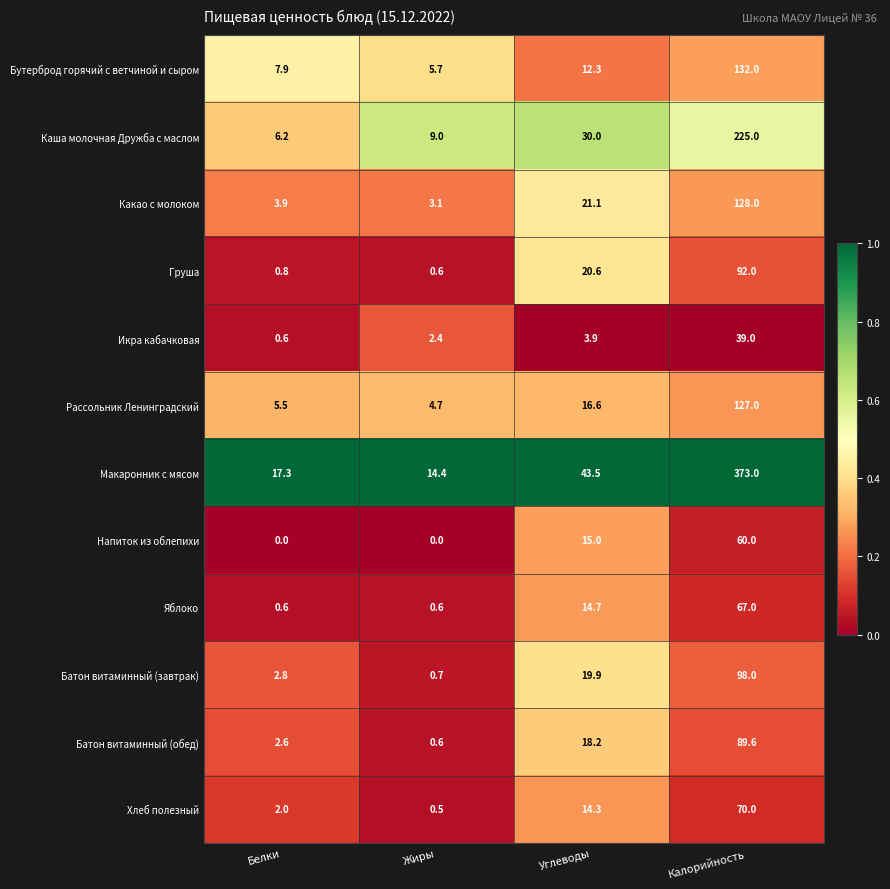

The Какао с молоком series shows 21.1 at Углеводы. True or false?

True